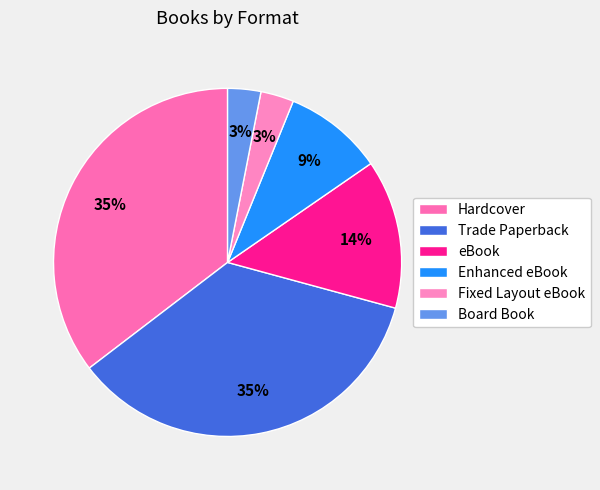

What percentage is NOT represented by eBook?

86.2%